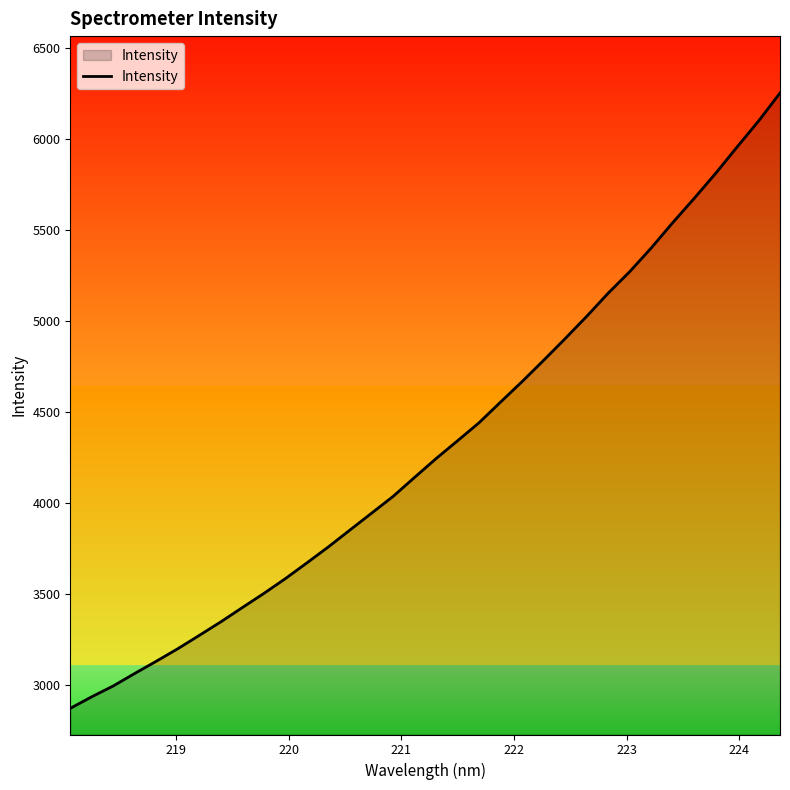

What is the maximum value shown in the chart?

6252.4